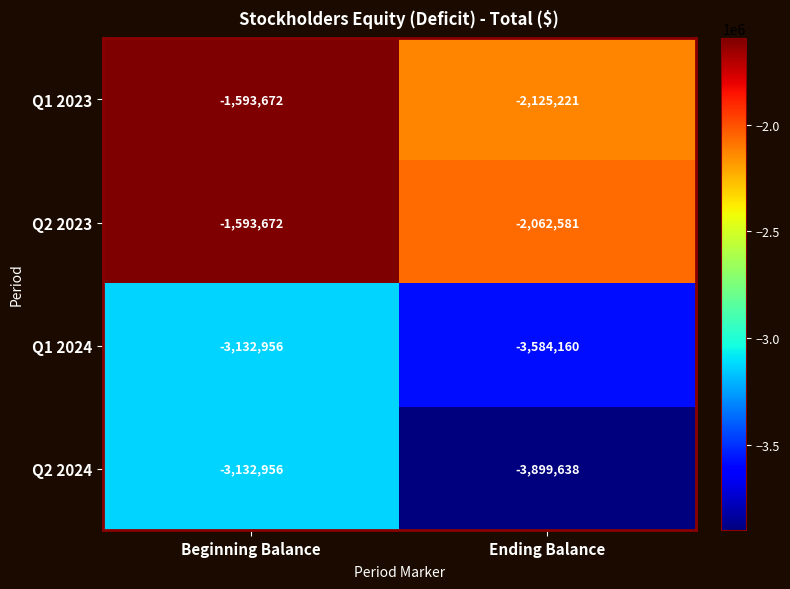

Count the number of categories in the chart.

2